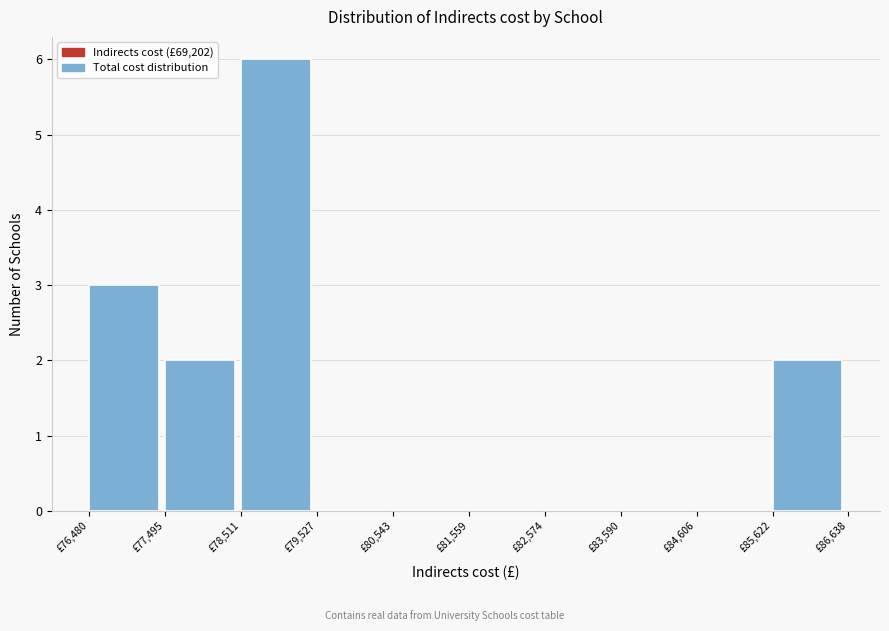

Reading left to right, transcribe this chart: for each bar, give the range it covers on the x-axis and its height. Neither the bar edges nor the heights are printed on the chart, so give them approximately, as read against the axes.

76400 to 77400: 3
77400 to 78600: 2
78600 to 79600: 6
79600 to 80600: 0
80600 to 81600: 0
81600 to 82600: 0
82600 to 83600: 0
83600 to 84600: 0
84600 to 85600: 0
85600 to 86600: 2